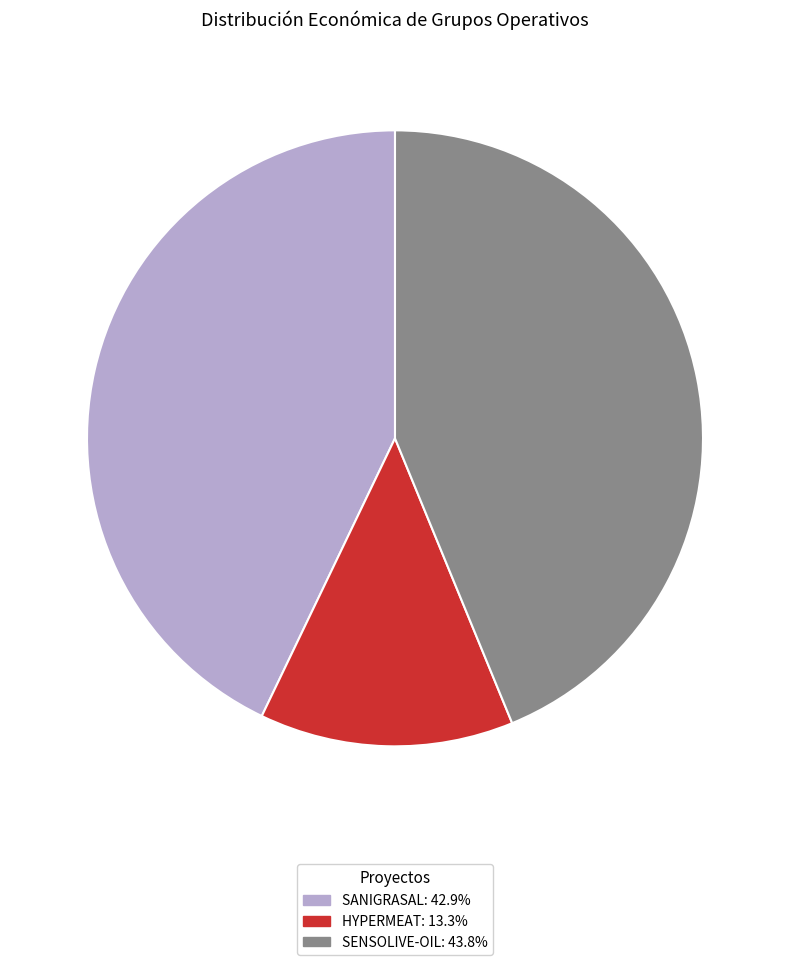

Do HYPERMEAT: 13.3% and SANIGRASAL: 42.9% together represent more than half of the pie?

Yes